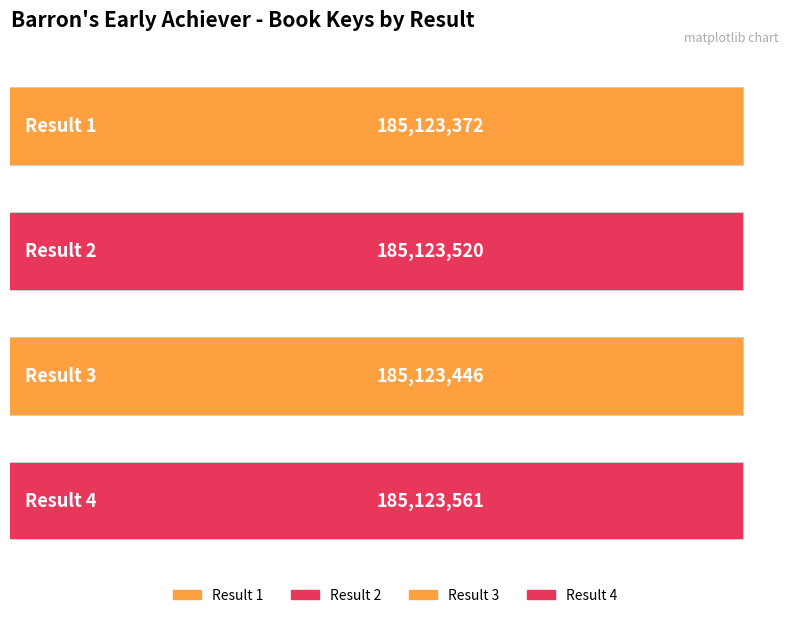

Approximately how many times larger is the value at 3 compared to 1?

1.0